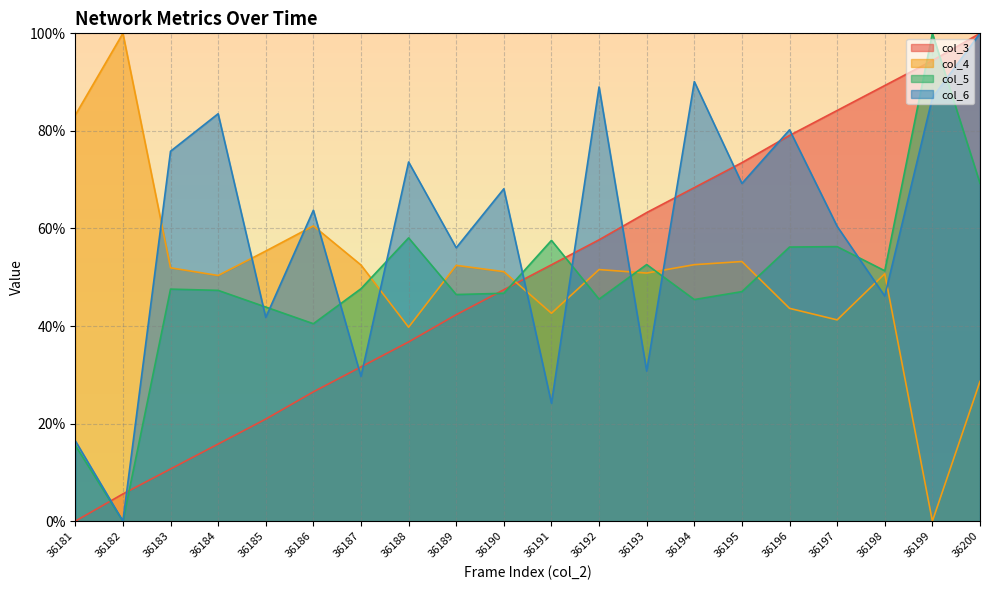

What is the difference between the maximum and minimum values in the col_3 series?

100.0